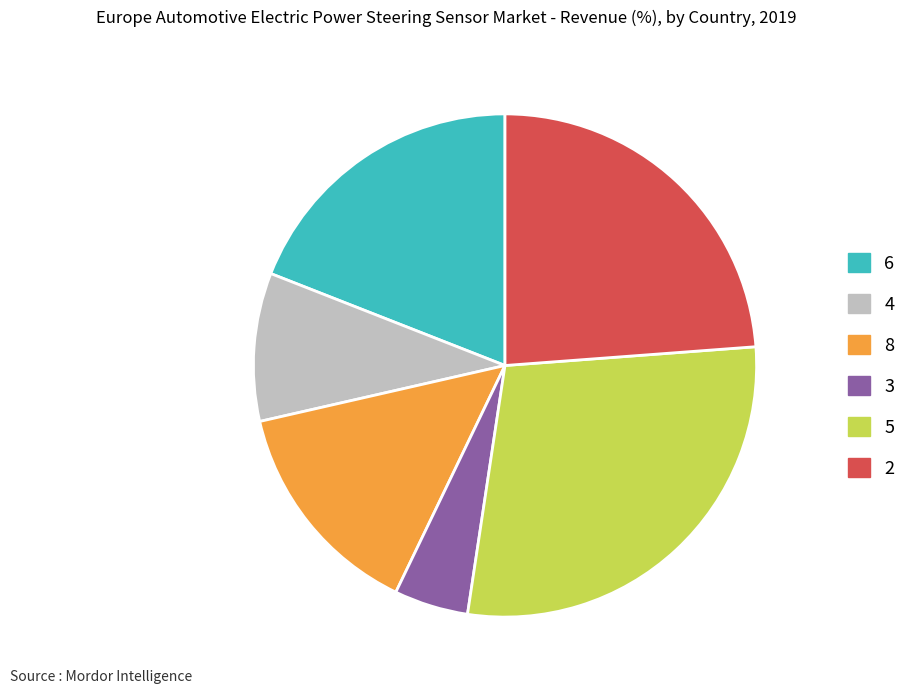

Rank the categories by value from lowest to highest.

3, 4, 8, 6, 2, 5